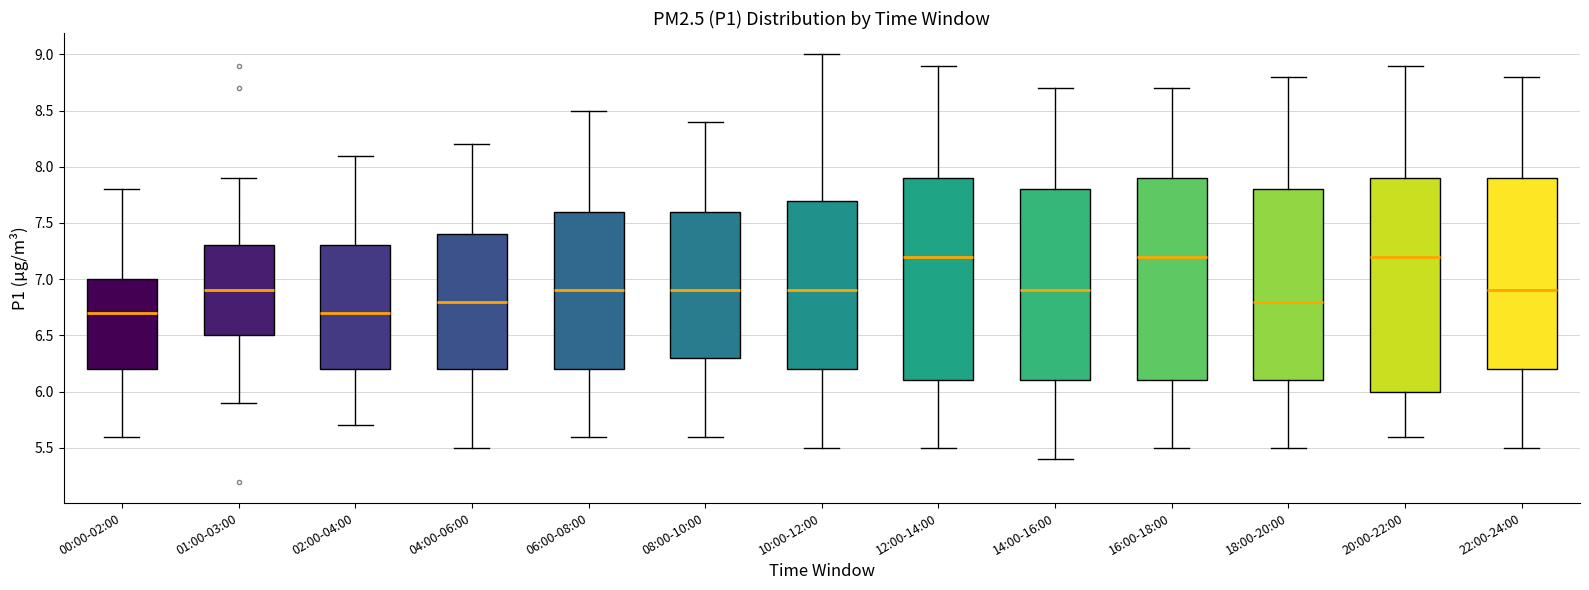

Where does the median line of the box for 08:00-10:00 sit on the y-axis? The values are not printed on the chart, so give them approximately, as read against the axis.

6.9